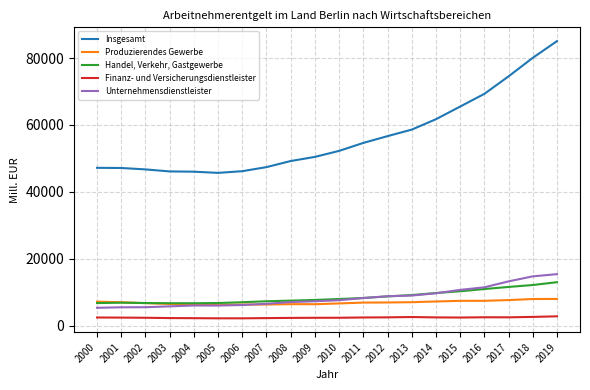

Which series has the largest total across all categories?

Insgesamt